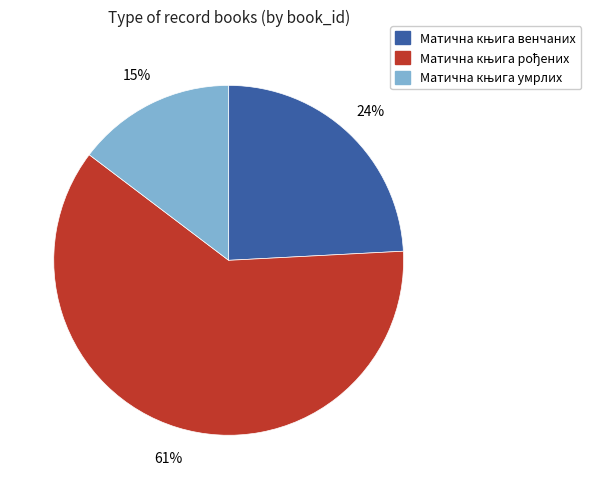

Is there a majority slice in this chart?

Yes